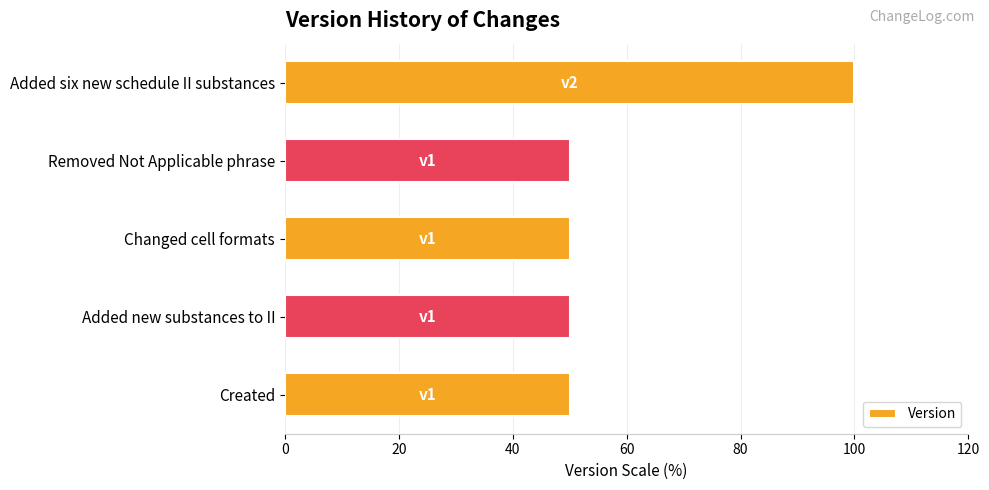

What is the average value?

60